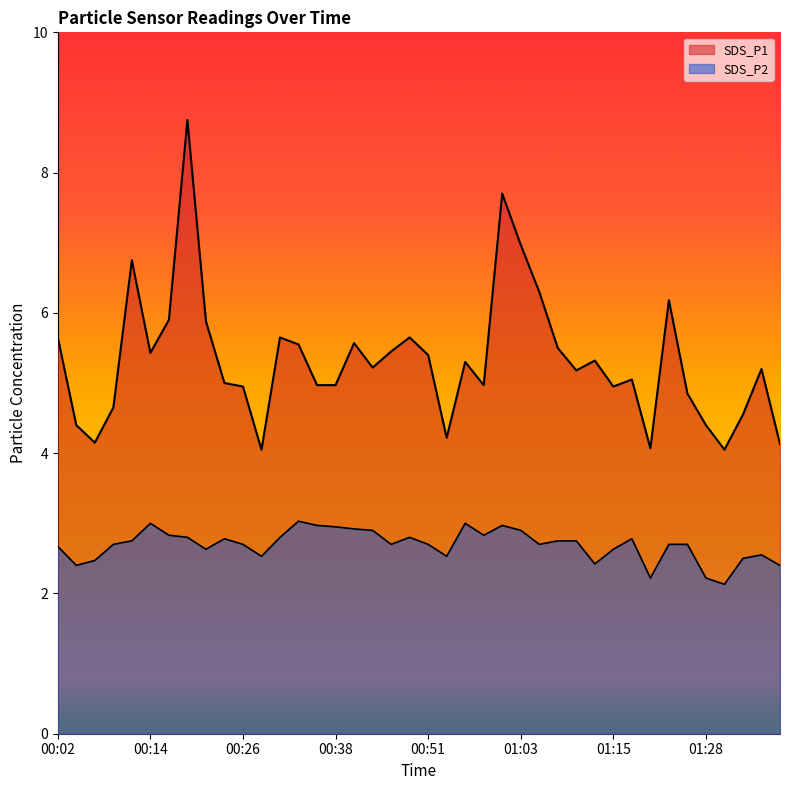

True or false: SDS_P2 and SDS_P1 intersect in this chart.

False